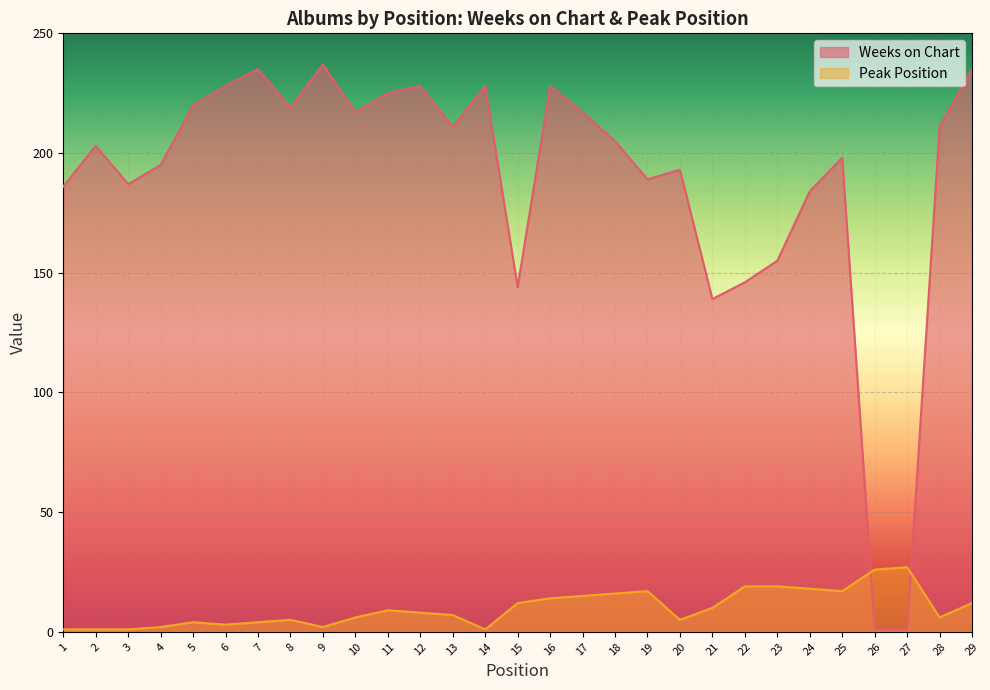

Which series has the widest spread of values?

Weeks on Chart